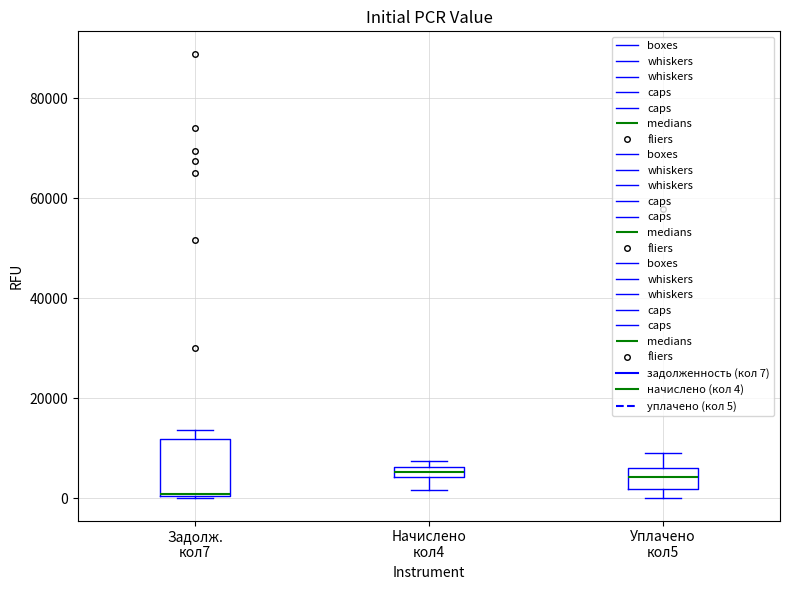

Where is the upper edge of the box for Задолж. кол7 on the y-axis? The values are not printed on the chart, so give them approximately, as read against the axis.

12000